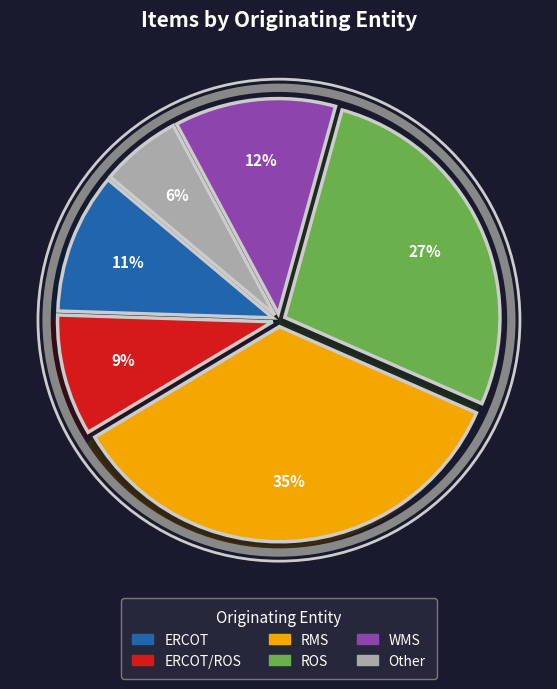

Count the number of slices in the pie.

6